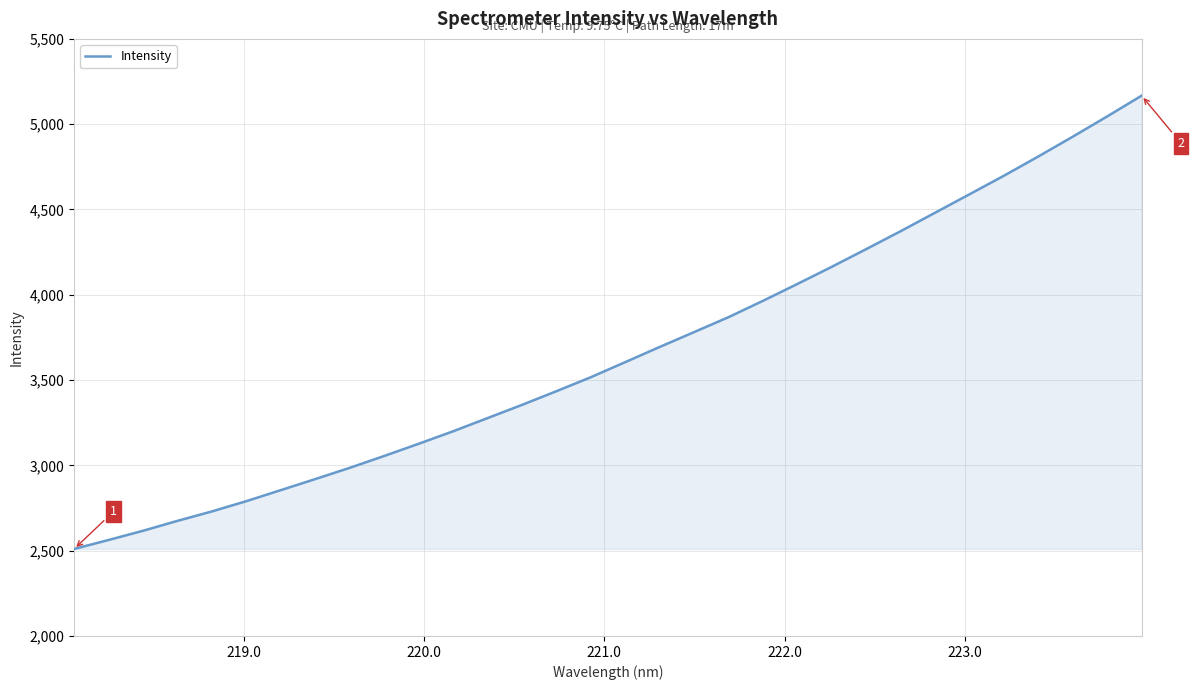

Count the number of data series in this chart.

1